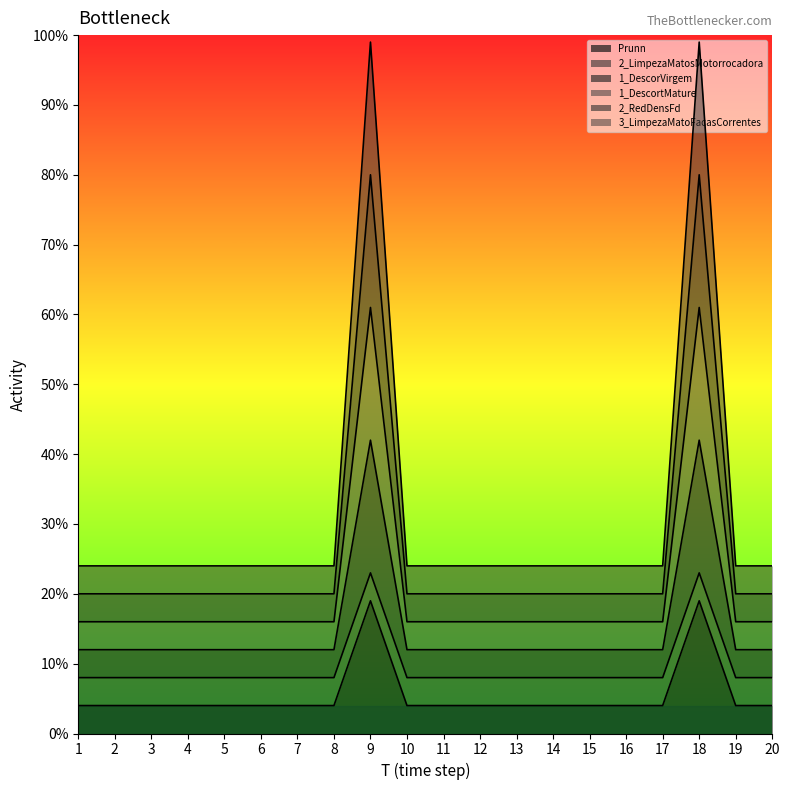

Does the chart display data point markers on the line(s)?

No